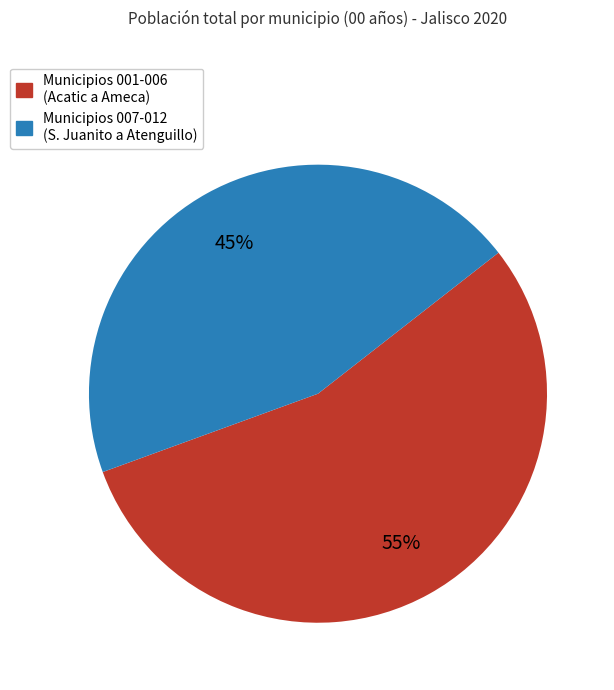

How many segments does this pie chart have?

2